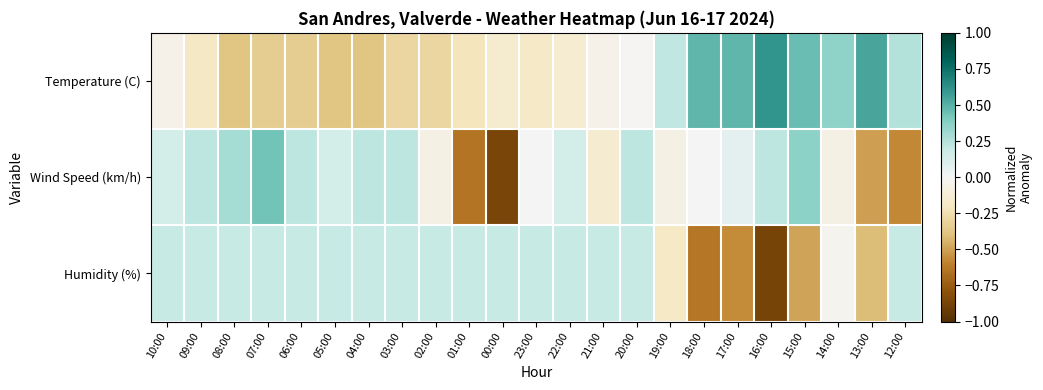

Reading left to right, list all the values displayed in this chart.

Temperature (C): 10:00=-0.1	09:00=-0.2	08:00=-0.4	07:00=-0.3	06:00=-0.3	05:00=-0.4	04:00=-0.4	03:00=-0.3	02:00=-0.3	01:00=-0.2	00:00=-0.2	23:00=-0.2	22:00=-0.1	21:00=-0.1	20:00=-0.0	19:00=0.2	18:00=0.5	17:00=0.5	16:00=0.6	15:00=0.5	14:00=0.4	13:00=0.5	12:00=0.3
Wind Speed (km/h): 10:00=0.1	09:00=0.2	08:00=0.3	07:00=0.4	06:00=0.2	05:00=0.1	04:00=0.2	03:00=0.2	02:00=-0.1	01:00=-0.6	00:00=-0.9	23:00=0.0	22:00=0.1	21:00=-0.1	20:00=0.2	19:00=-0.1	18:00=0.0	17:00=0.1	16:00=0.2	15:00=0.4	14:00=-0.1	13:00=-0.5	12:00=-0.6
Humidity (%): 10:00=0.2	09:00=0.2	08:00=0.2	07:00=0.2	06:00=0.2	05:00=0.2	04:00=0.2	03:00=0.2	02:00=0.2	01:00=0.2	00:00=0.2	23:00=0.2	22:00=0.2	21:00=0.2	20:00=0.2	19:00=-0.2	18:00=-0.6	17:00=-0.6	16:00=-0.9	15:00=-0.5	14:00=-0.0	13:00=-0.4	12:00=0.2